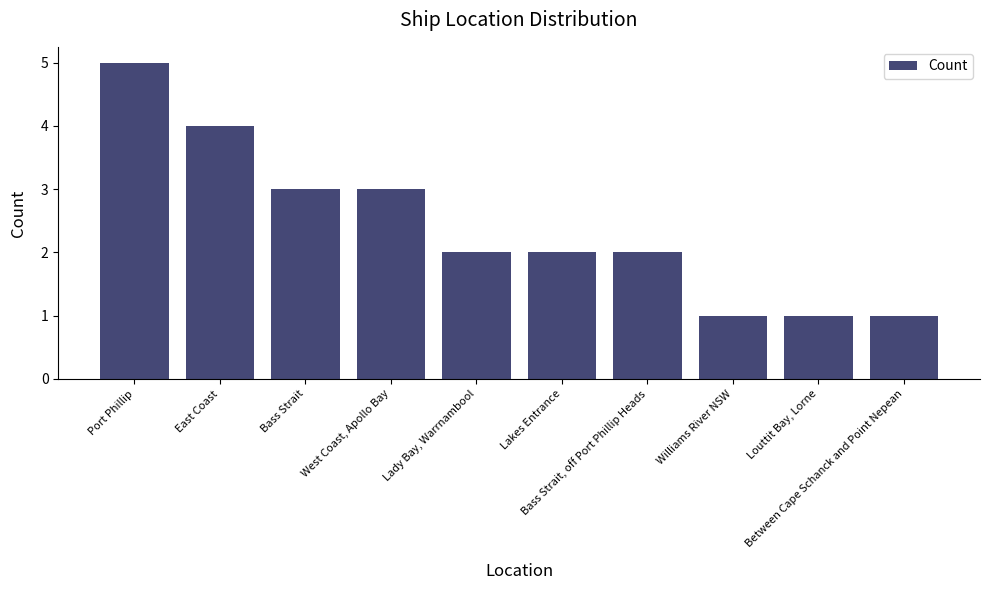

Approximately how many times larger is the value at Louttit Bay, Lorne compared to Port Phillip?

0.2